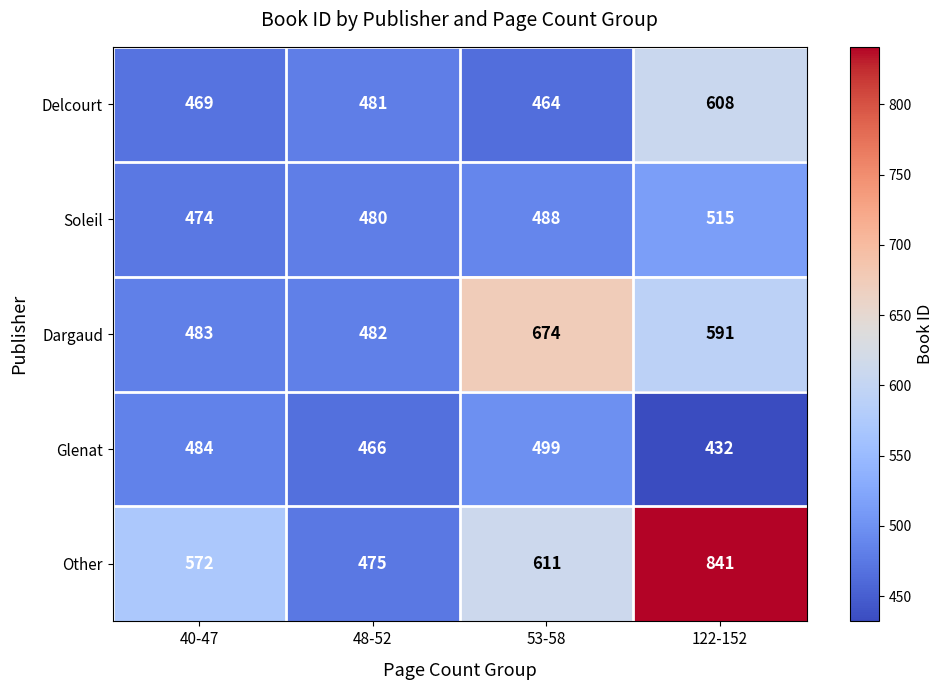

Reading left to right, what are all the values shown in this chart?

Delcourt: 40-47=469	48-52=481	53-58=464	122-152=608
Soleil: 40-47=474	48-52=480	53-58=488	122-152=515
Dargaud: 40-47=483	48-52=482	53-58=674	122-152=591
Glenat: 40-47=484	48-52=466	53-58=499	122-152=432
Other: 40-47=572	48-52=475	53-58=611	122-152=841